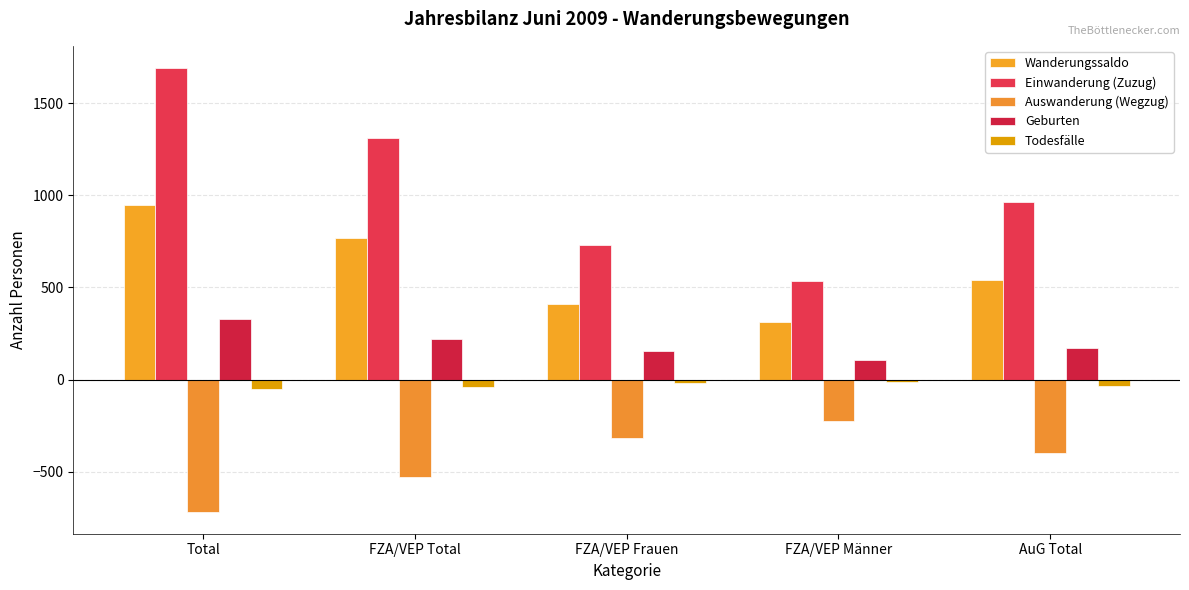

Are the bars horizontal?

No